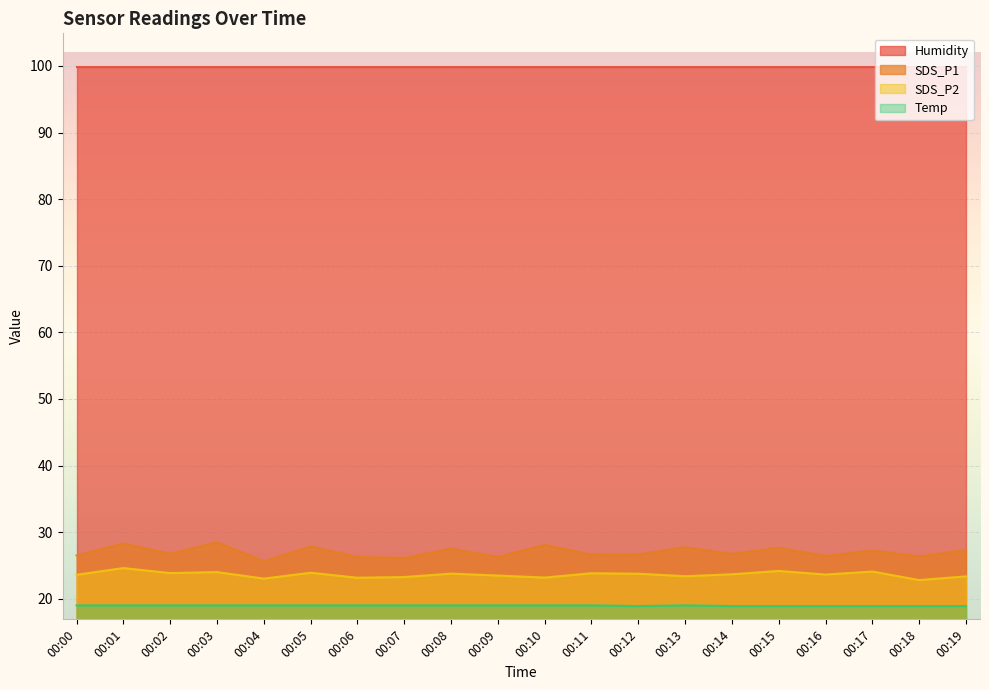

Is it true that SDS_P2 equals 40.9 at 00:00?

False